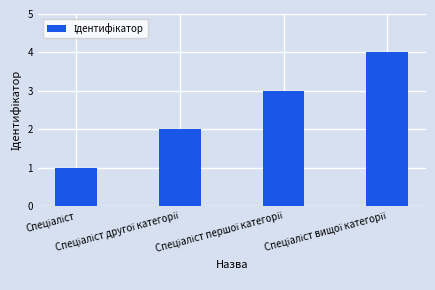

Reading left to right, what are all the values shown in this chart?

1	2	3	4